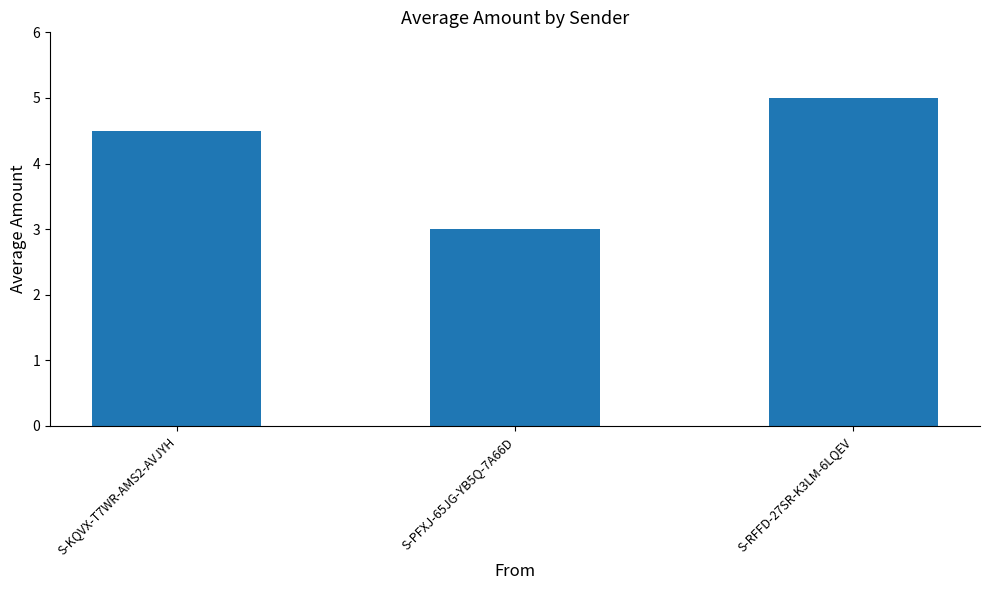

At which category does the chart reach its peak across all series?

S-RFFD-27SR-K3LM-6LQEV